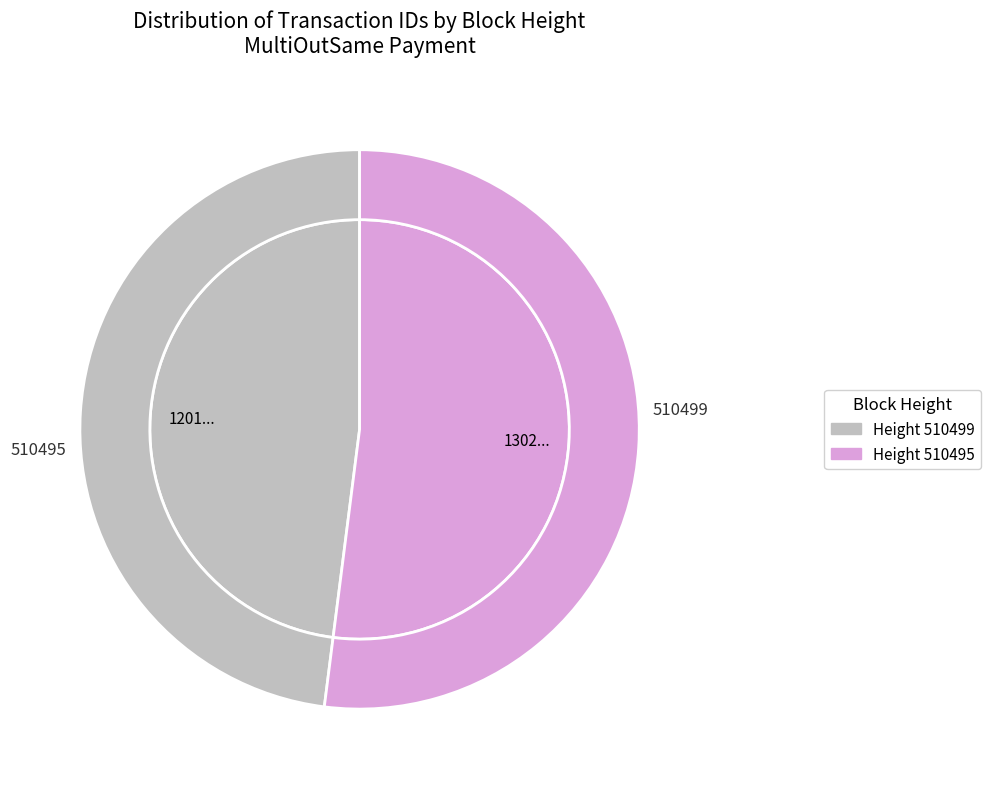

Which slice is the largest?

510495